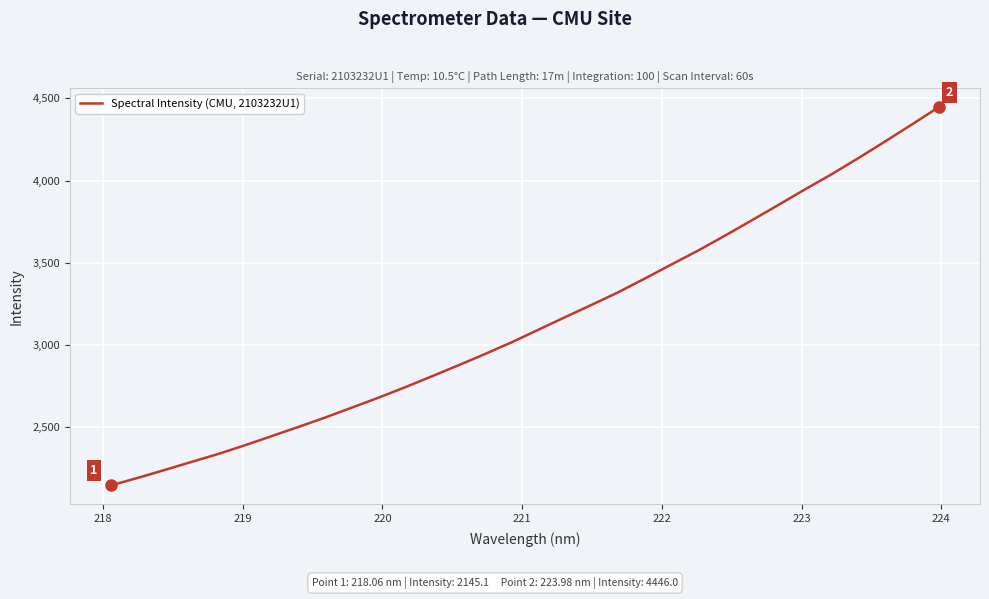

What is the minimum value shown in the chart?

2145.1